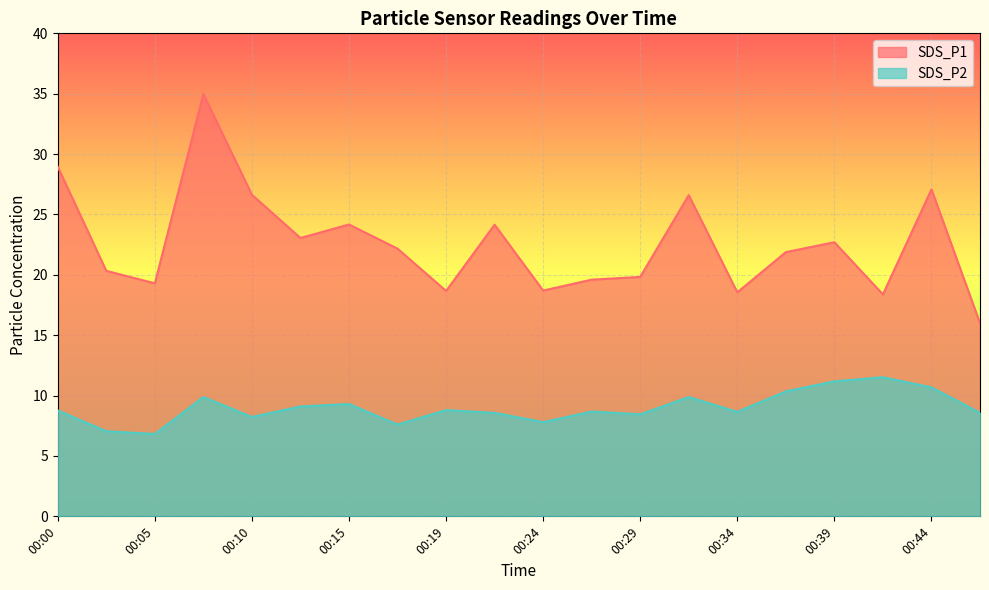

What is the spread (max minus min) of values at 00:19?

9.9